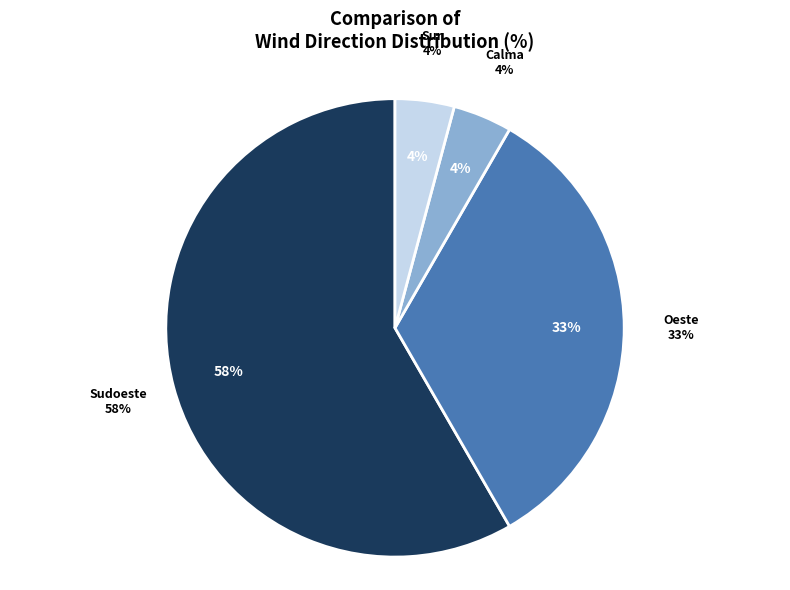

Combined, do Calma and Sur account for over 50%?

No